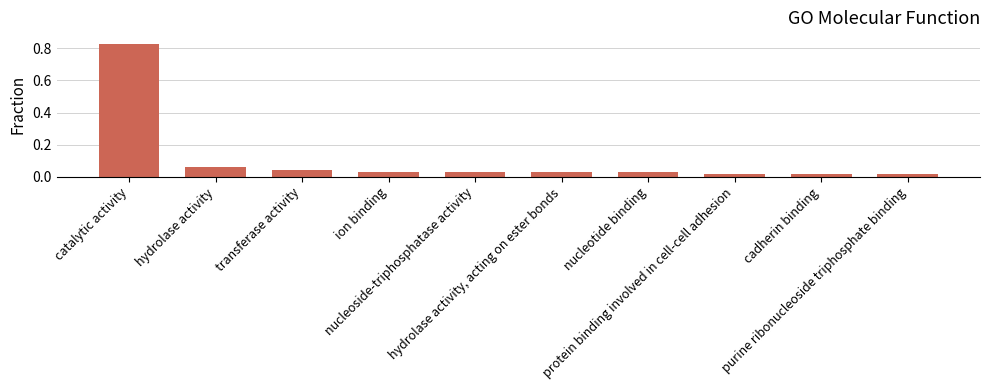

What is the sum of all values?

1.1